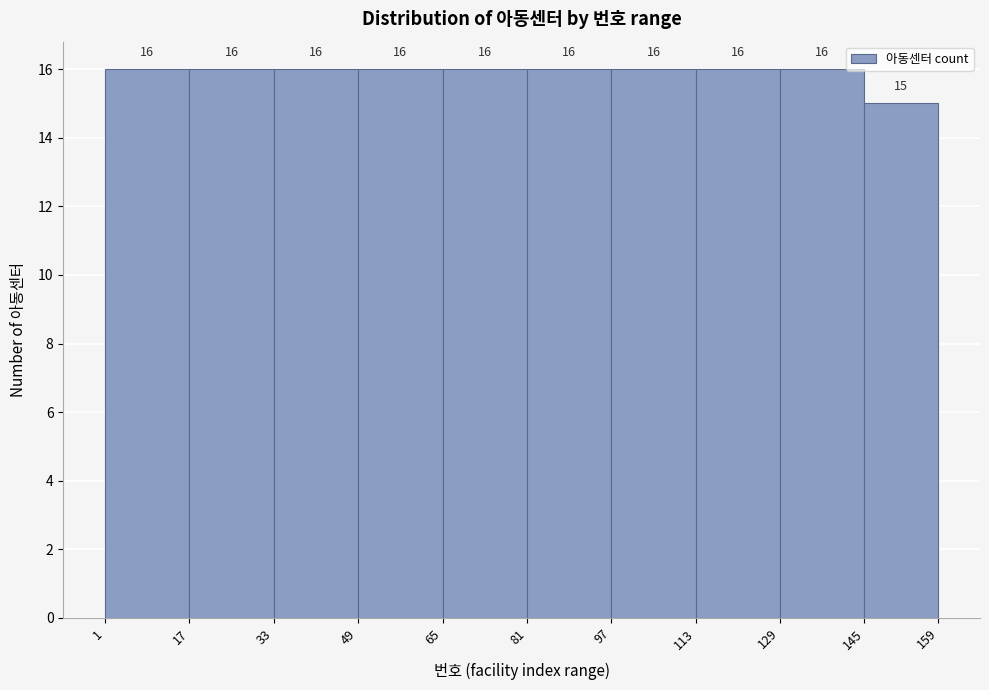

Reading left to right, list every bar in this chart as the range it spans on the x-axis followed by its height.

1 to 17: 16
17 to 33: 16
33 to 49: 16
49 to 65: 16
65 to 81: 16
81 to 97: 16
97 to 113: 16
113 to 129: 16
129 to 145: 16
145 to 159: 15